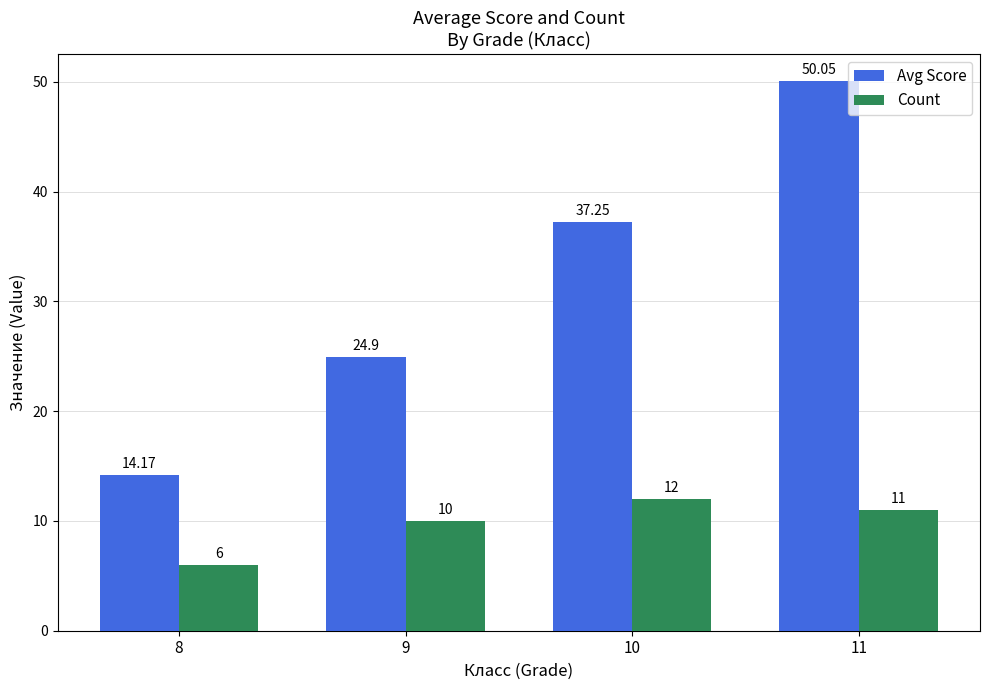

What are all the series names shown in the legend?

Avg Score, Count